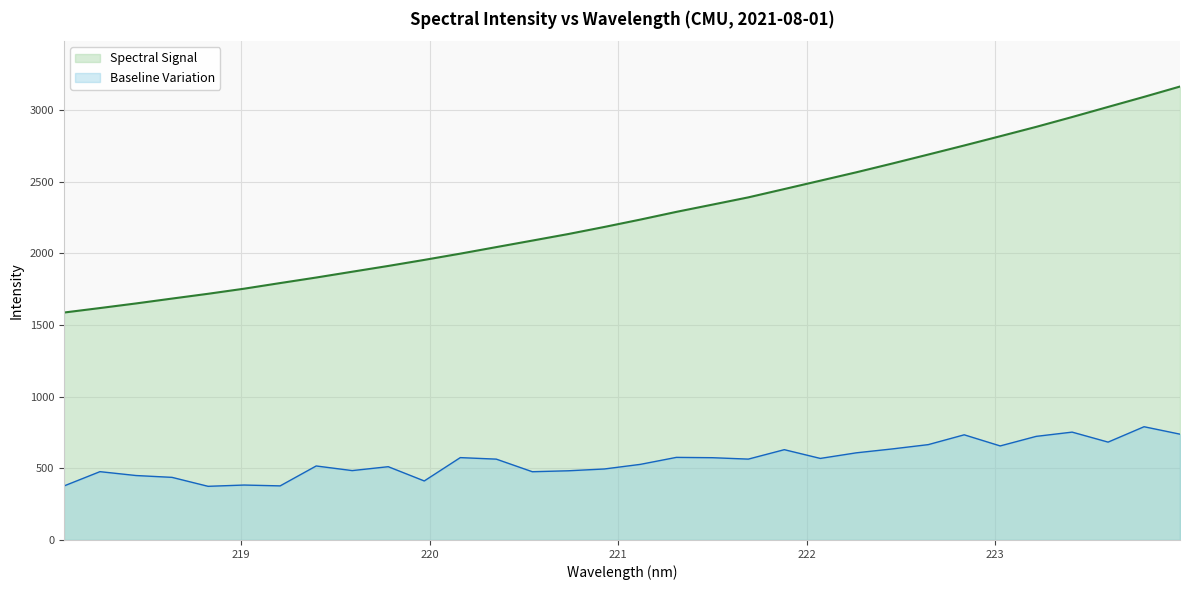

Rank the categories by value from lowest to highest.

218.0596, 218.2508, 218.442, 218.6332, 218.8244, 219.0156, 219.2067, 219.3979, 219.589, 219.7801, 219.9712, 220.1623, 220.3533, 220.5444, 220.7354, 220.9264, 221.1174, 221.3083, 221.4993, 221.6902, 221.8812, 222.0721, 222.263, 222.4538, 222.6447, 222.8355, 223.0264, 223.2172, 223.408, 223.5987, 223.7895, 223.9802